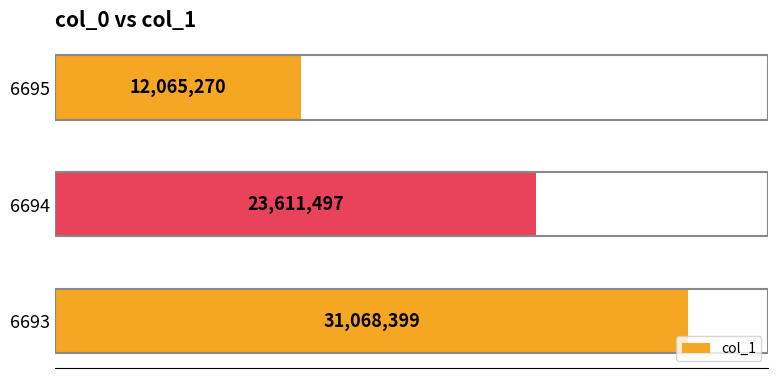

What is the smallest value displayed?

12065270